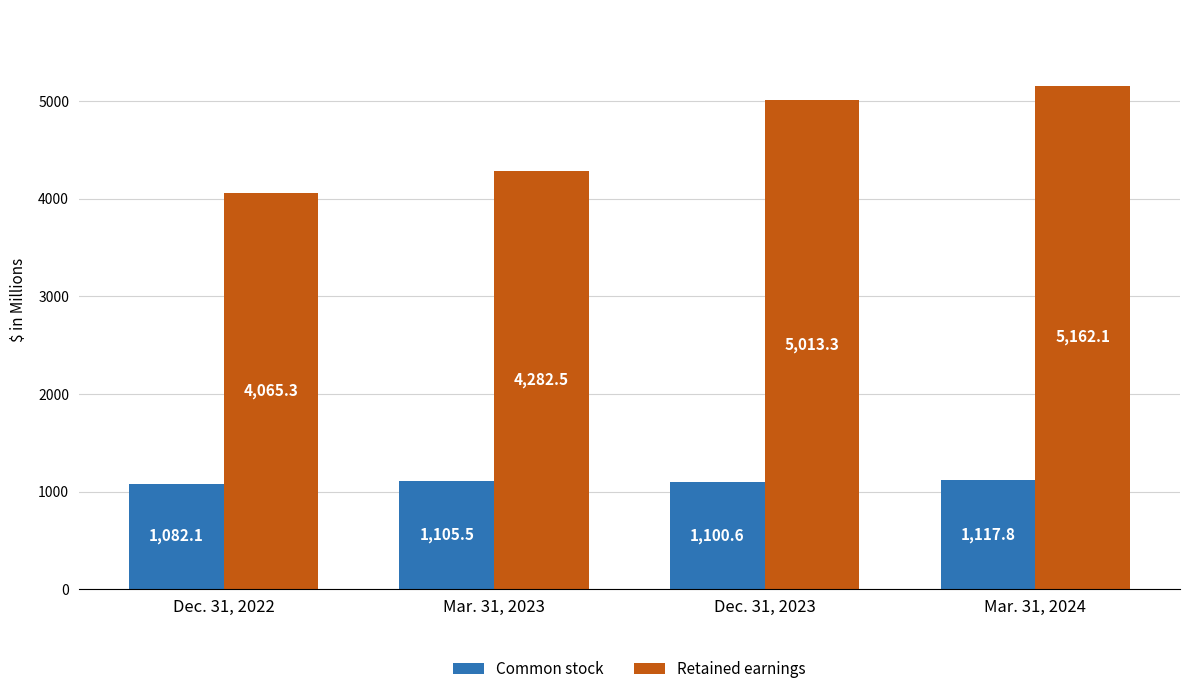

What is the minimum value shown in the chart?

1082.1